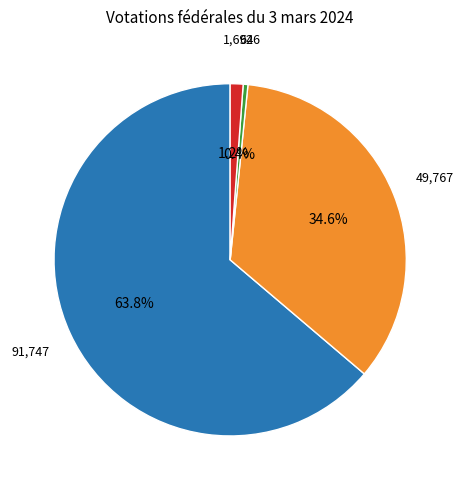

Does any single category account for the majority?

Yes